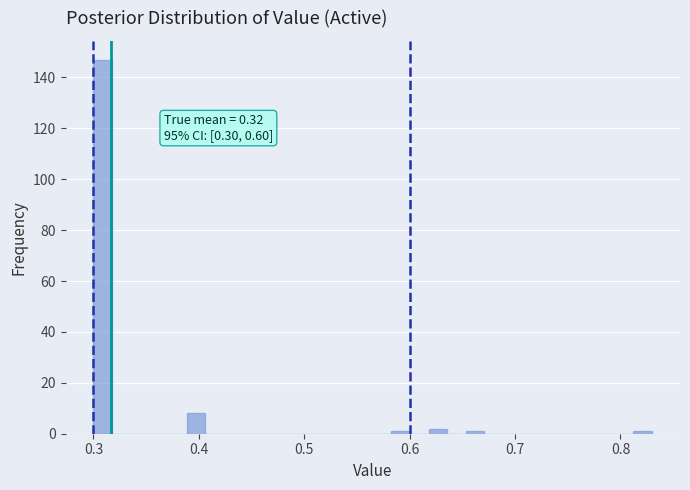

Read against the x-axis, roughly where is the centre of the tallest bar?

0.31